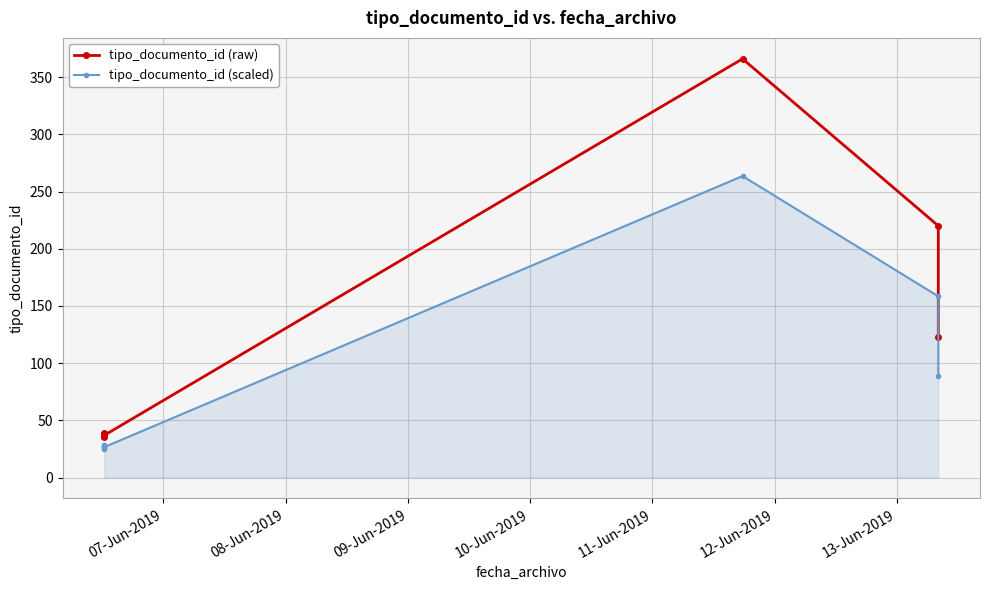

True or false: tipo_documento_id (raw) and tipo_documento_id (scaled) cross at least once.

False